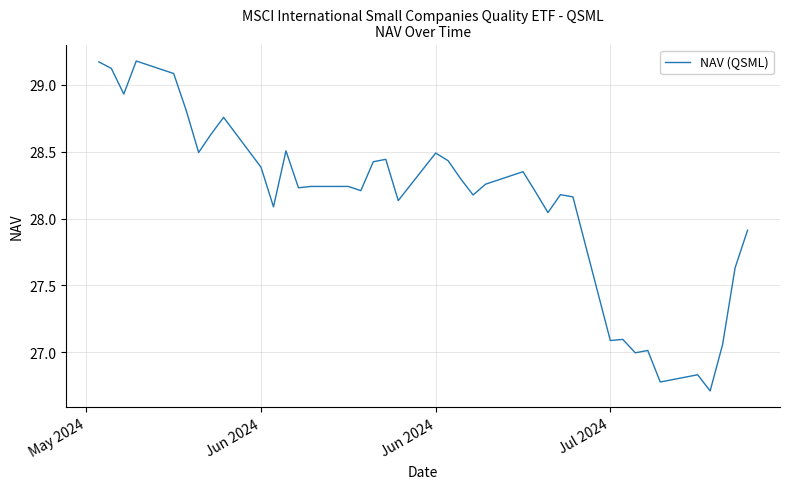

What is the minimum value shown in the chart?

26.7